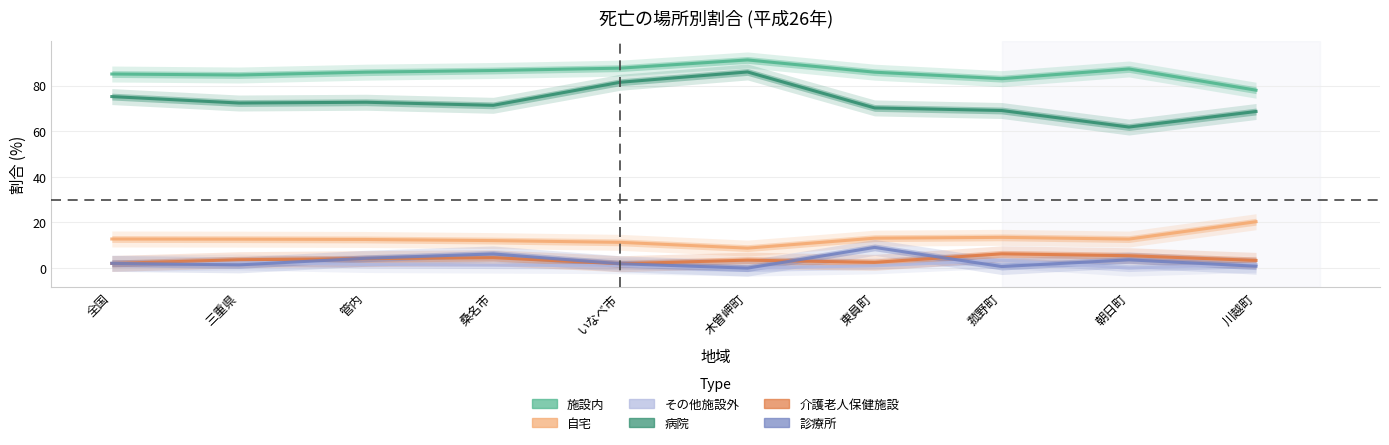

True or false: 病院 and 診療所 cross at least once.

False